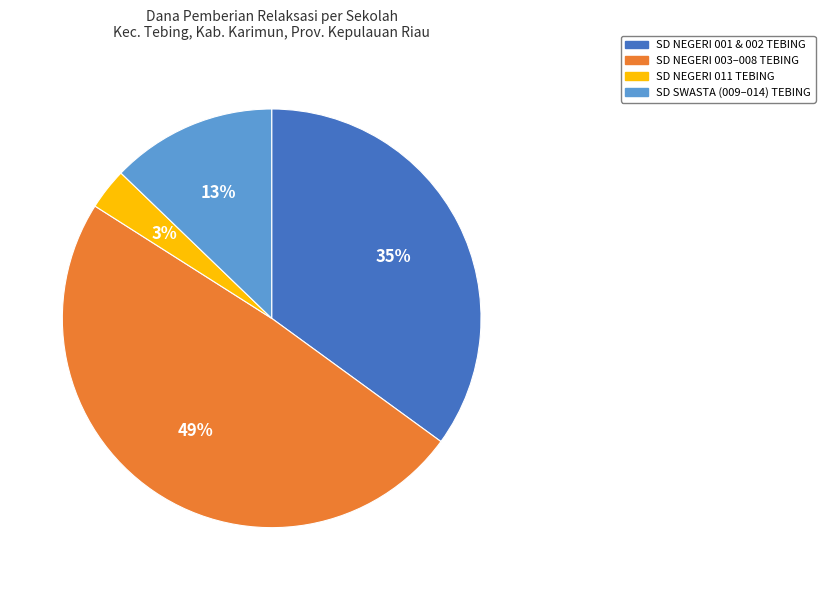

Does any single category account for the majority?

No